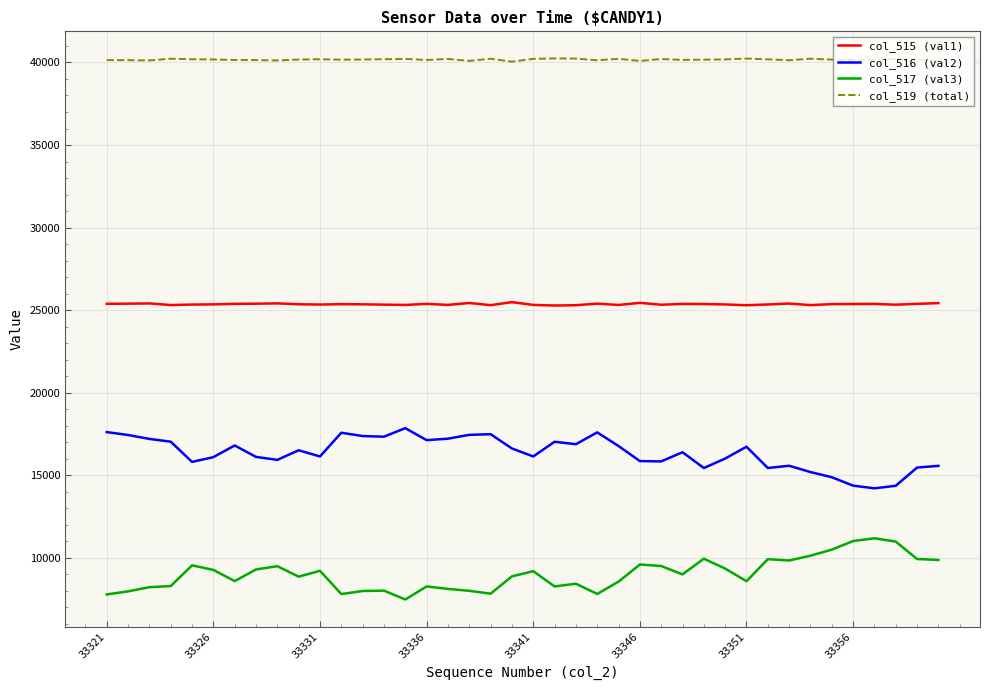

Which series has the largest total across all categories?

col_519 (total)